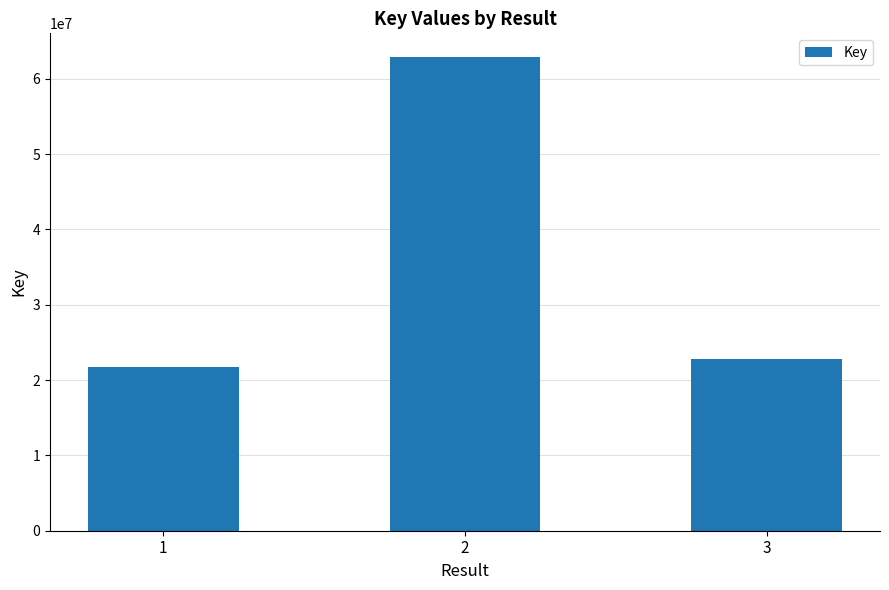

What is the approximate value at 1?

21698017